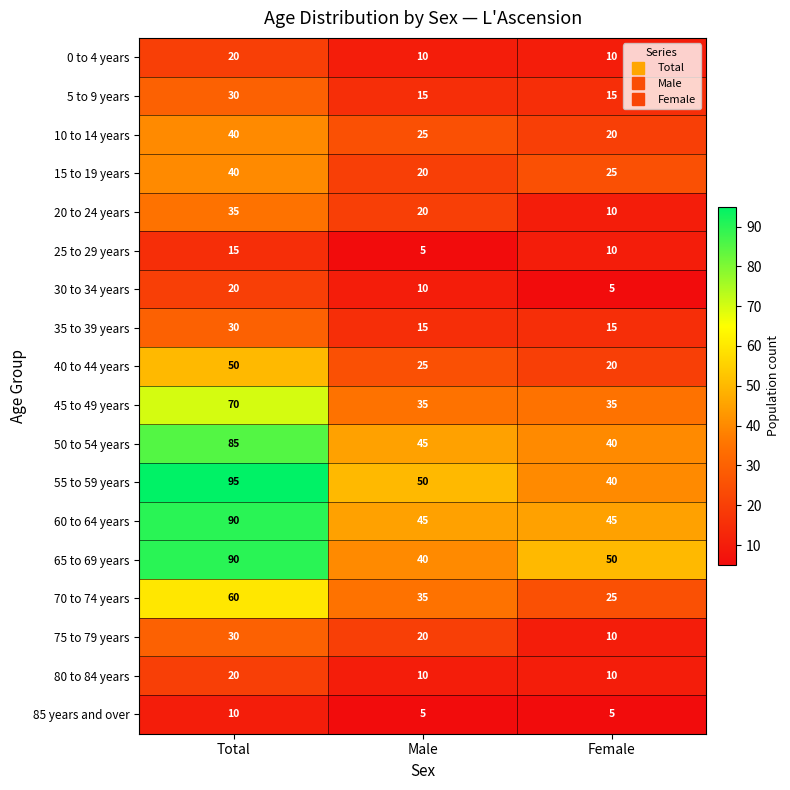

Is it true that 35 to 39 years equals 9 at Male?

False